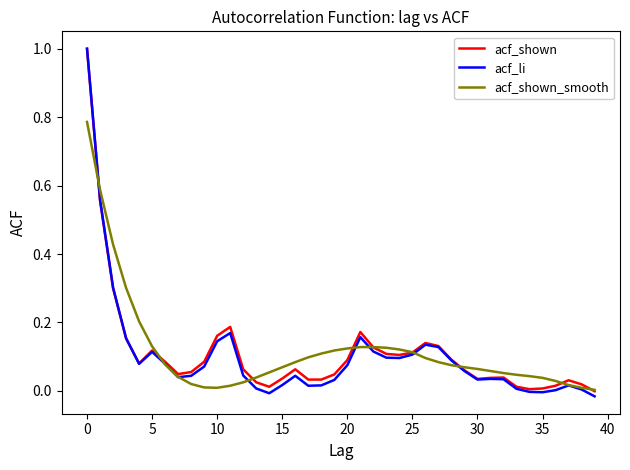

Which series has the widest spread of values?

acf_li